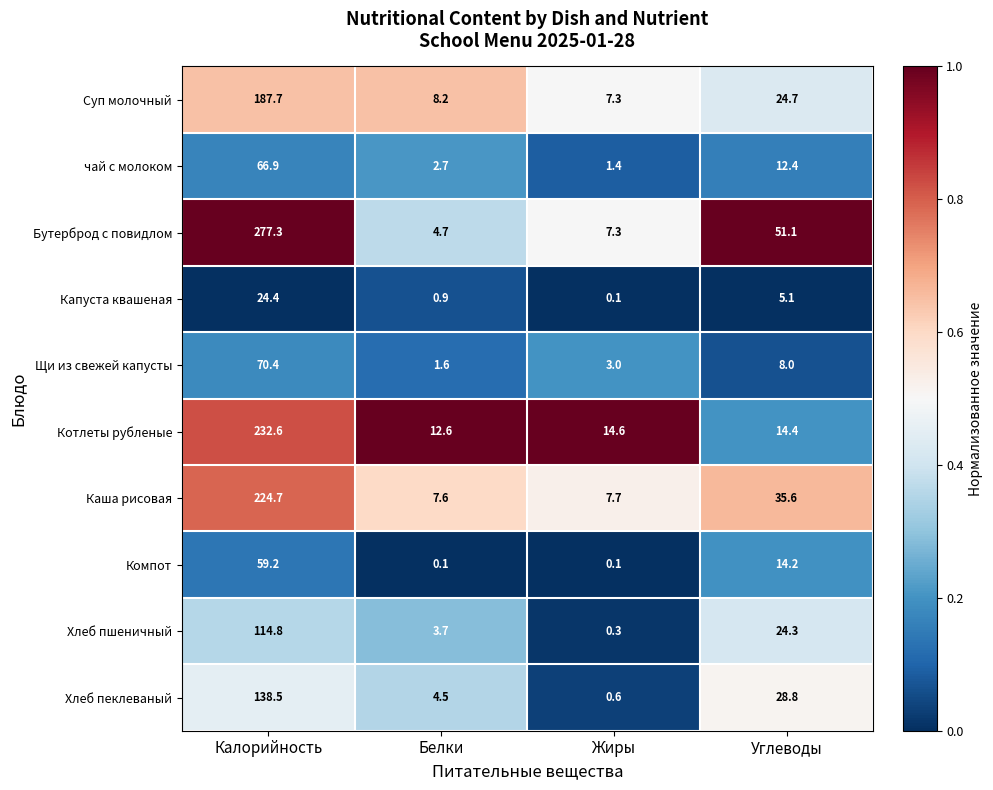

Is the value of Хлеб пшеничный at Жиры greater than the value of Суп молочный at Углеводы?

No